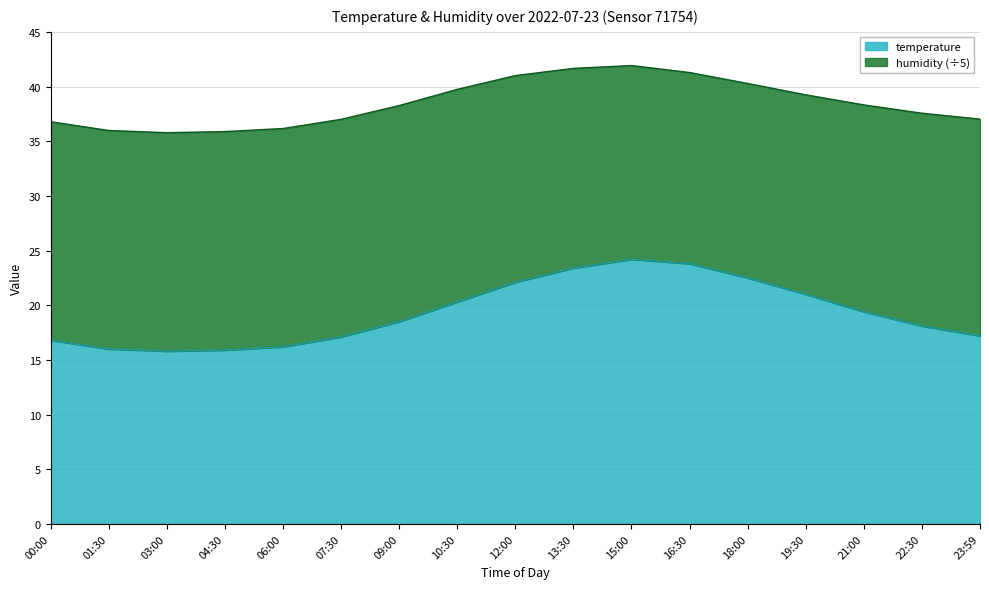

Read the value at 03:00.

15.8